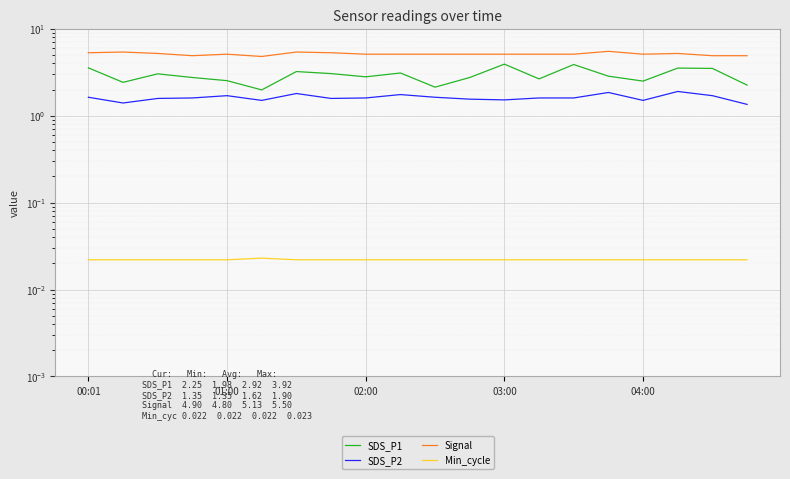

The SDS_P2 series shows 1.6 at 00:01. True or false?

True